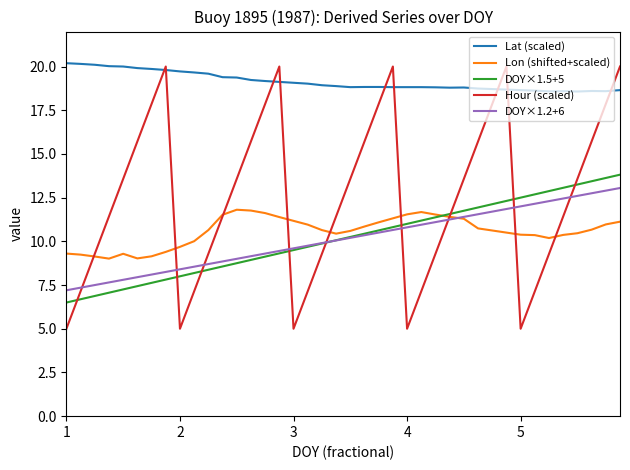

What is the minimum value for Hour (scaled)?

5.0